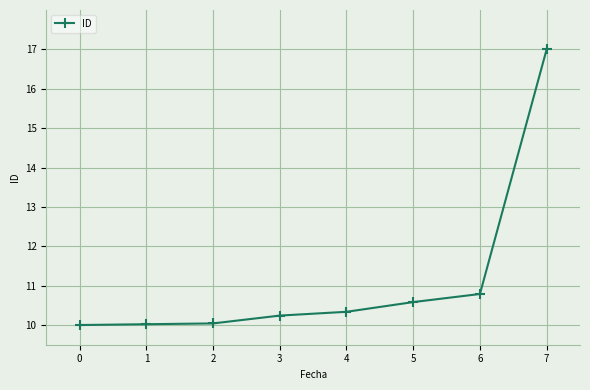

What is the maximum value shown in the chart?

17.0